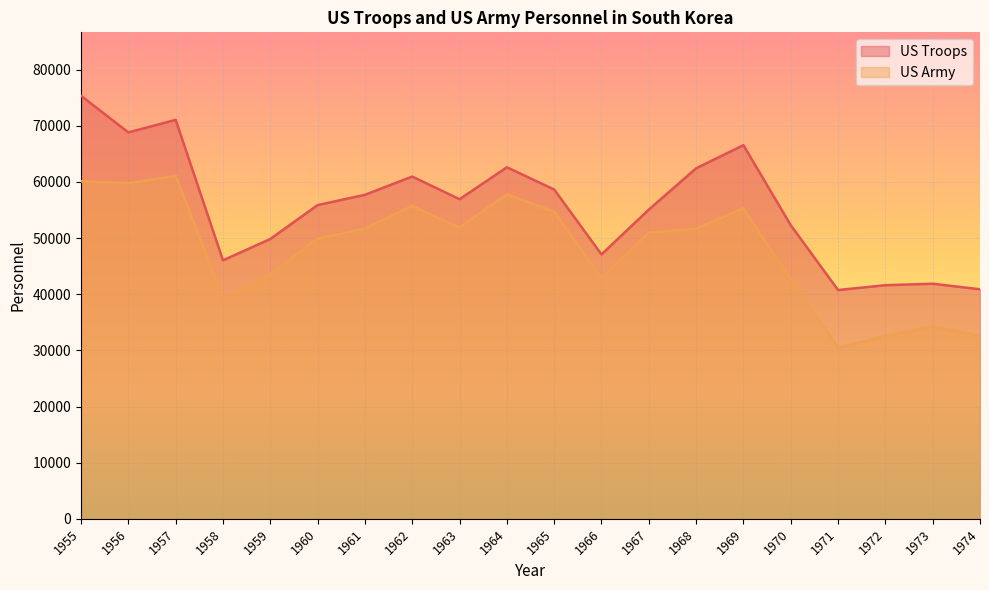

Reading left to right, what are all the values shown in this chart?

US Troops: 75328	68810	71043	46024	49827	55864	57694	60947	56910	62596	58636	47076	55057	62416	66531	52283	40740	41600	41864	40878
US Army: 60096	59755	61087	39224	43562	49882	51674	55707	51861	57786	54673	42886	50946	51686	55284	42629	30453	32526	34258	32528